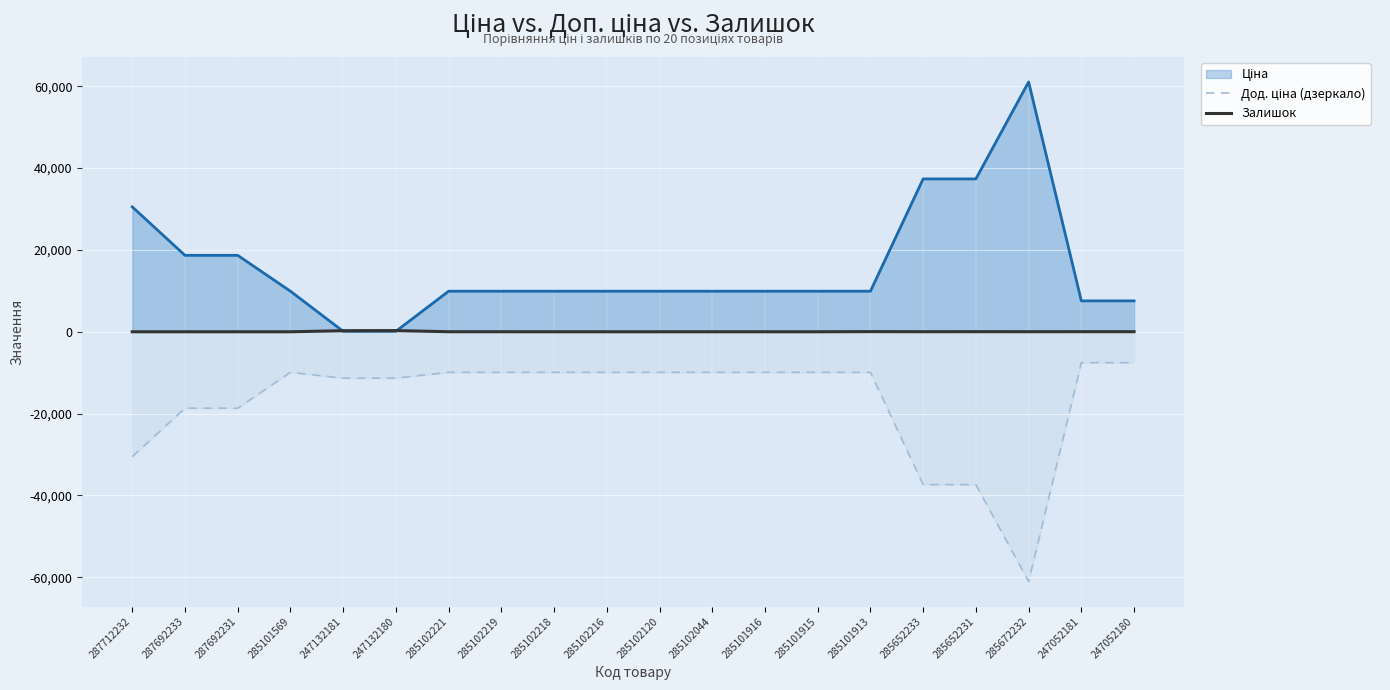

List the labels in order of Дод. ціна (дзеркало) value, largest first.

247052181, 247052180, 285101569, 285102221, 285102219, 285102218, 285102216, 285102120, 285102044, 285101916, 285101915, 285101913, 247132181, 247132180, 287692233, 287692231, 287712232, 285652233, 285652231, 285672232